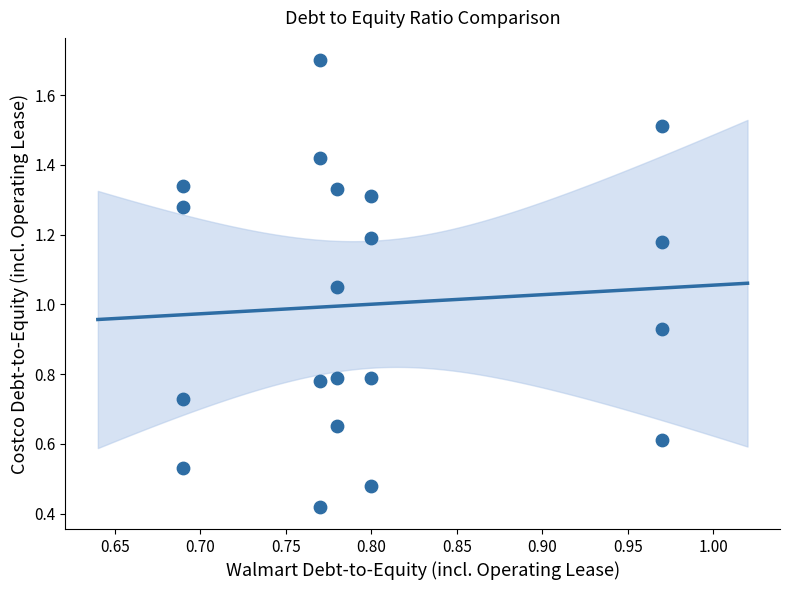

What is the range of X values (max minus min)?

0.3